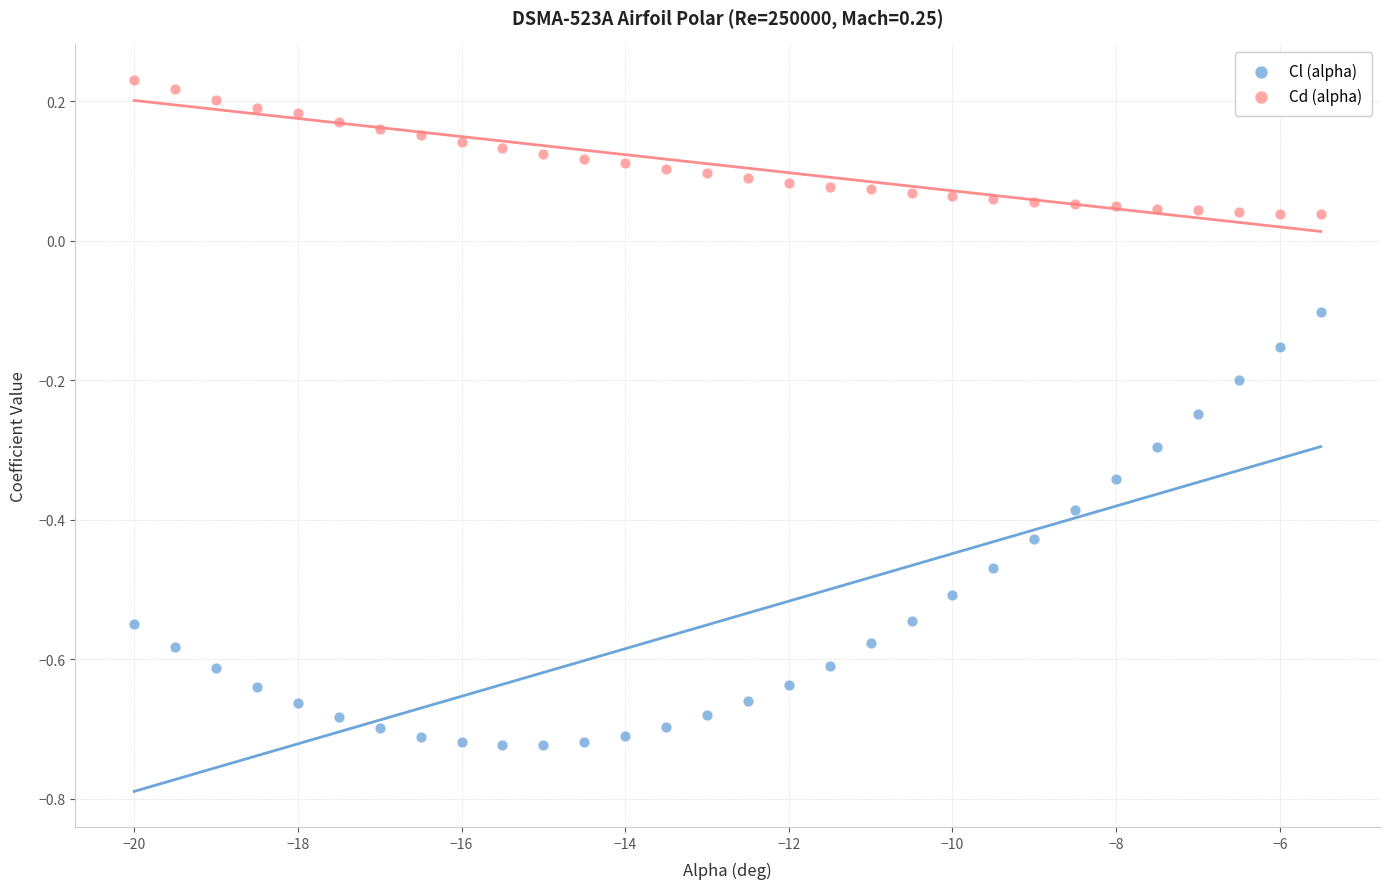

Which series reaches the maximum Y coordinate?

Cd (alpha)